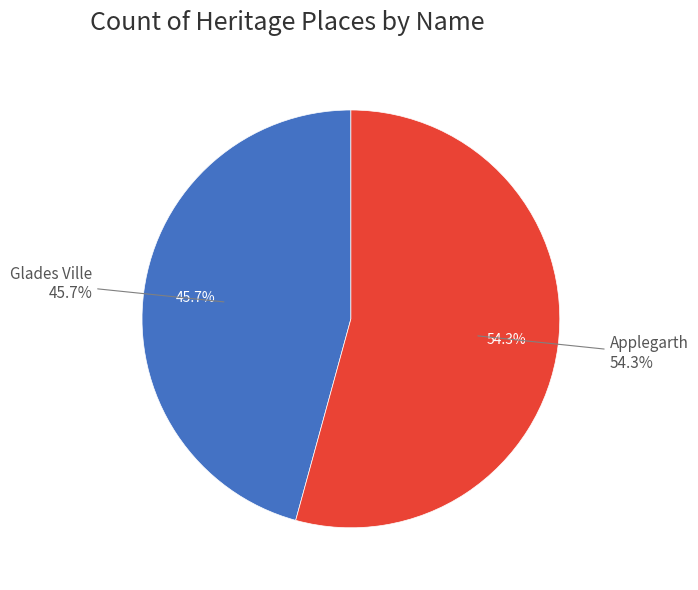

To the nearest percent, what portion does Glades Ville represent?

46%